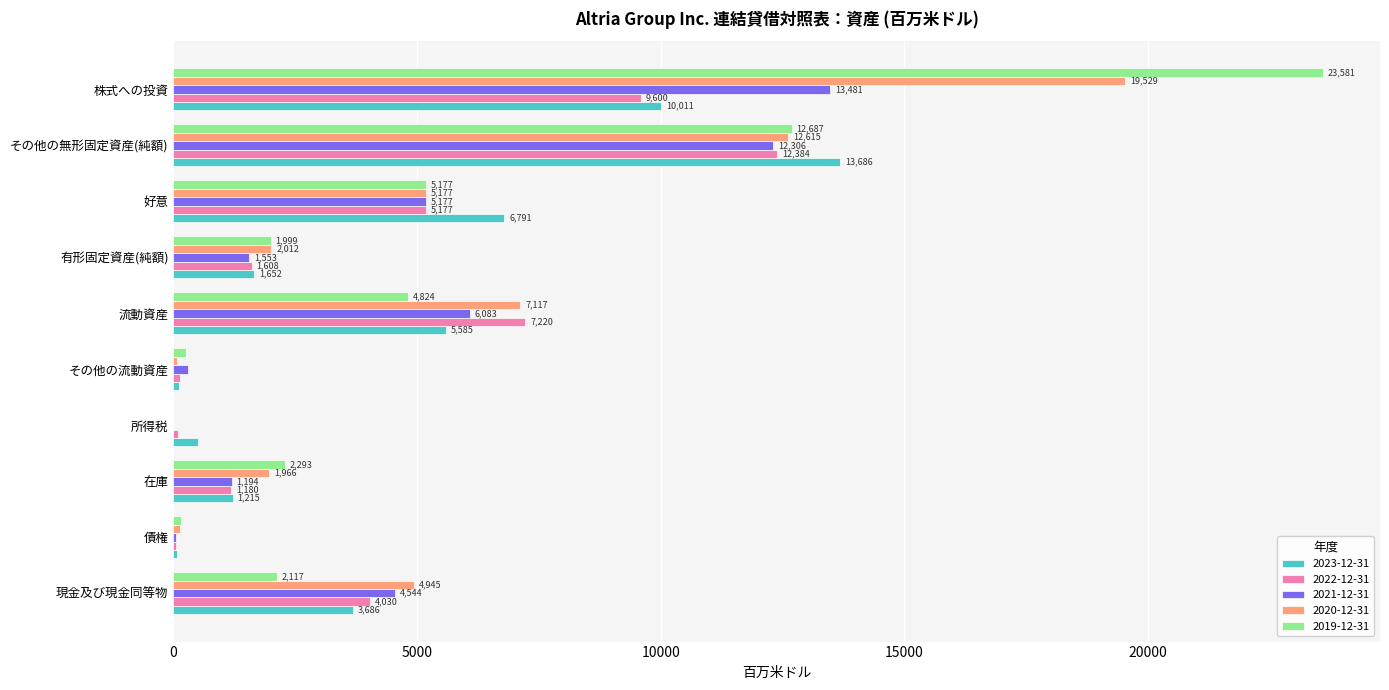

What is the maximum value for 2022-12-31?

12384